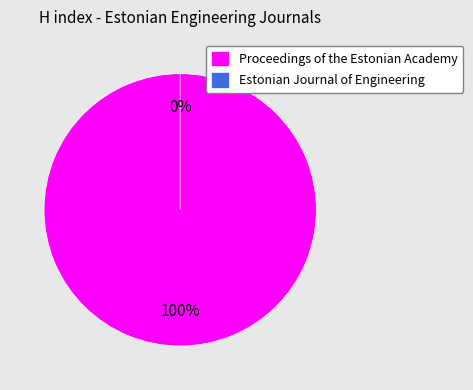

Rank the categories by value from lowest to highest.

Estonian Journal of Engineering, Proceedings of the Estonian Academy